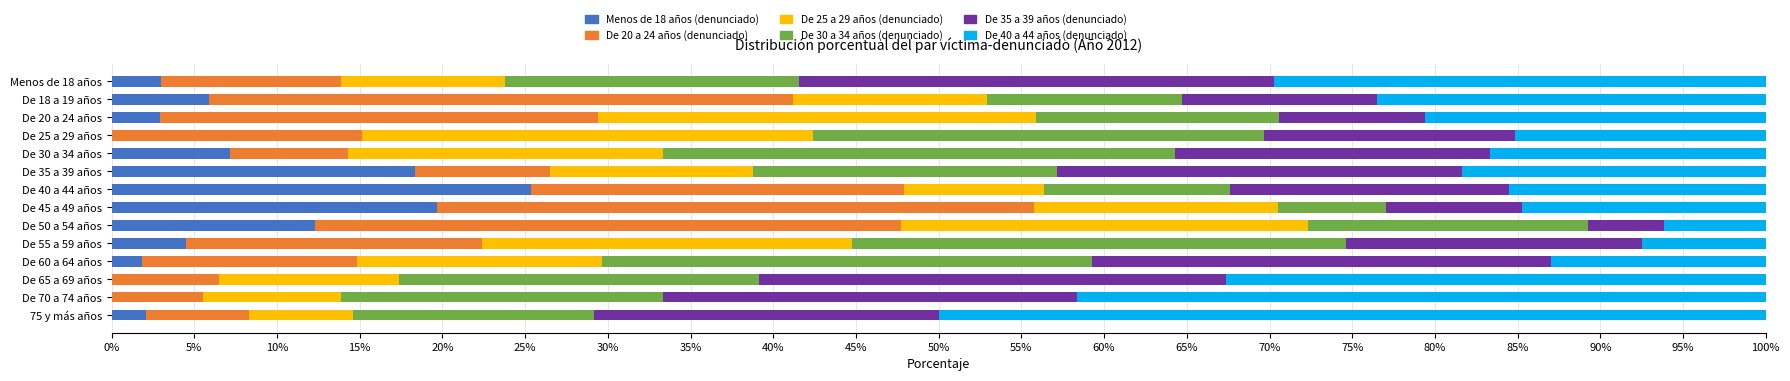

Which category has the highest value in the Menos de 18 años (denunciado) series?

De 40 a 44 años